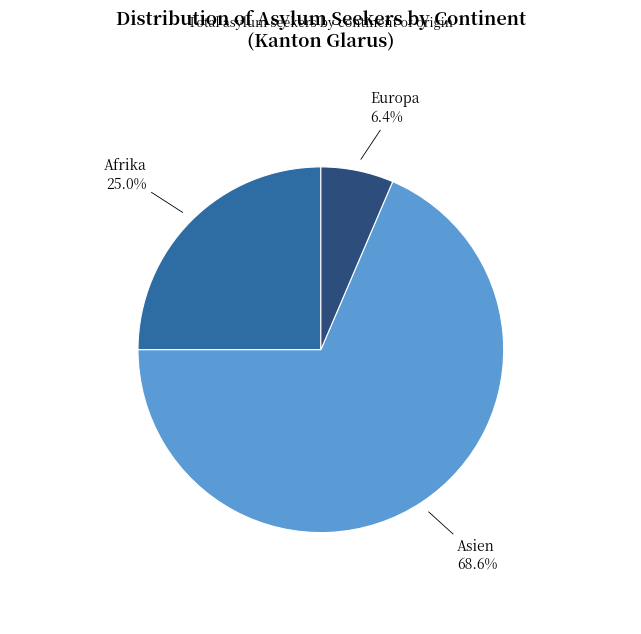

Count the number of slices in the pie.

3